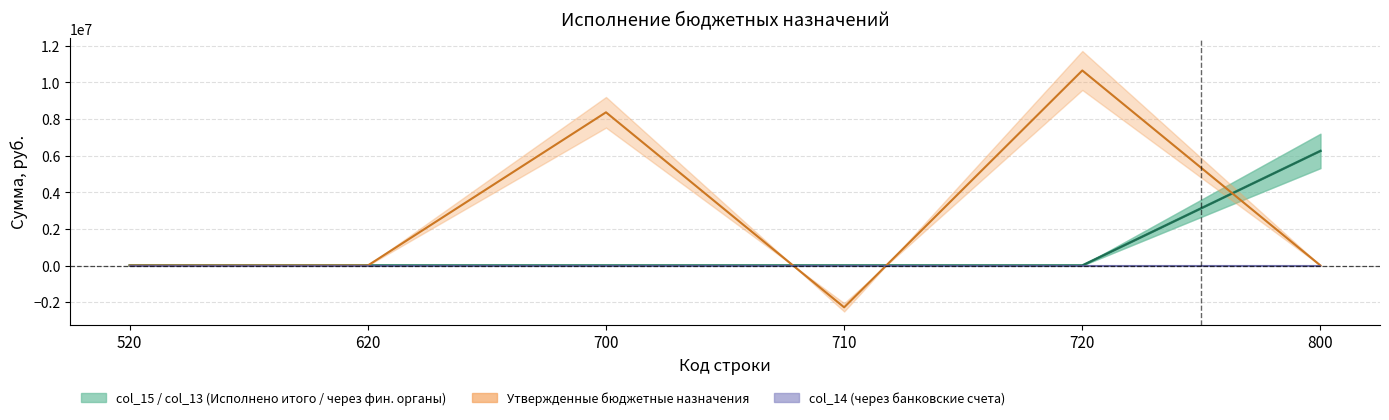

Which category has the lowest value across all series?

520